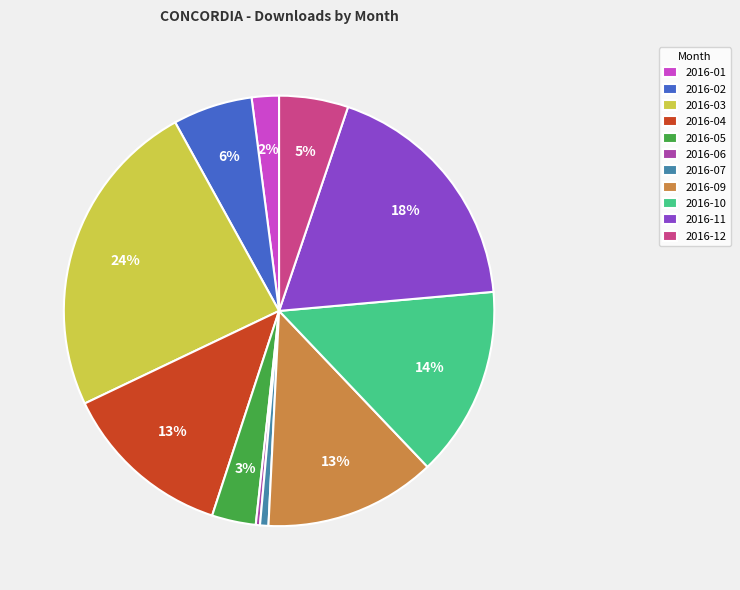

Is the sum of 2016-11 and 2016-03 greater than half?

No